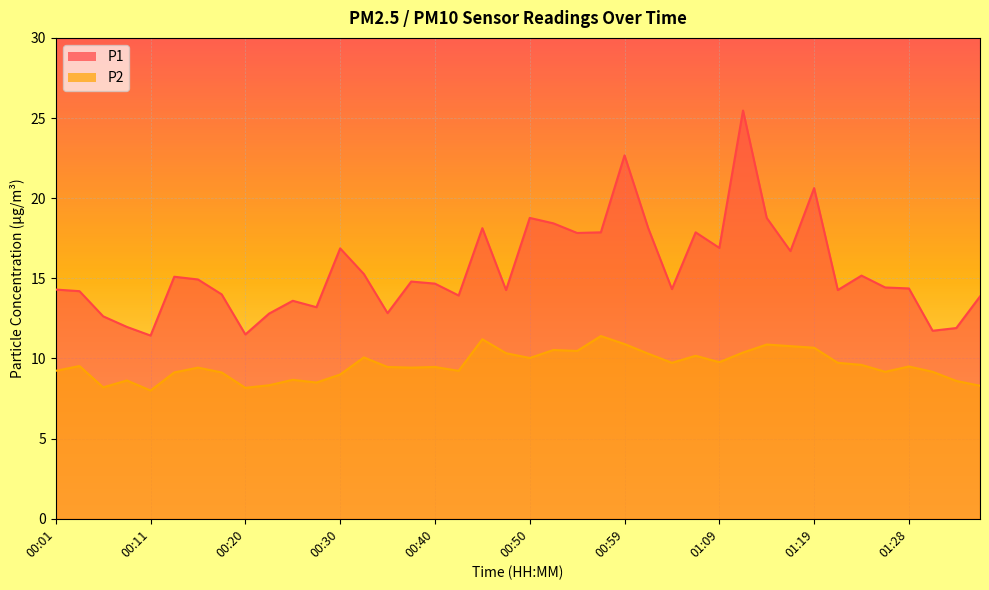

At how many categories does at least one series exceed 22?

2